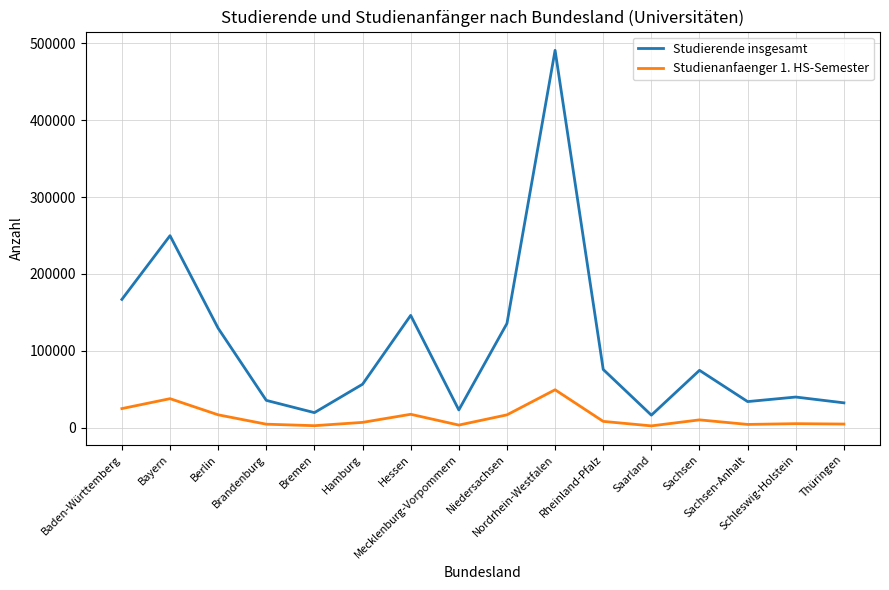

True or false: Studienanfaenger 1. HS-Semester and Studierende insgesamt intersect in this chart.

False